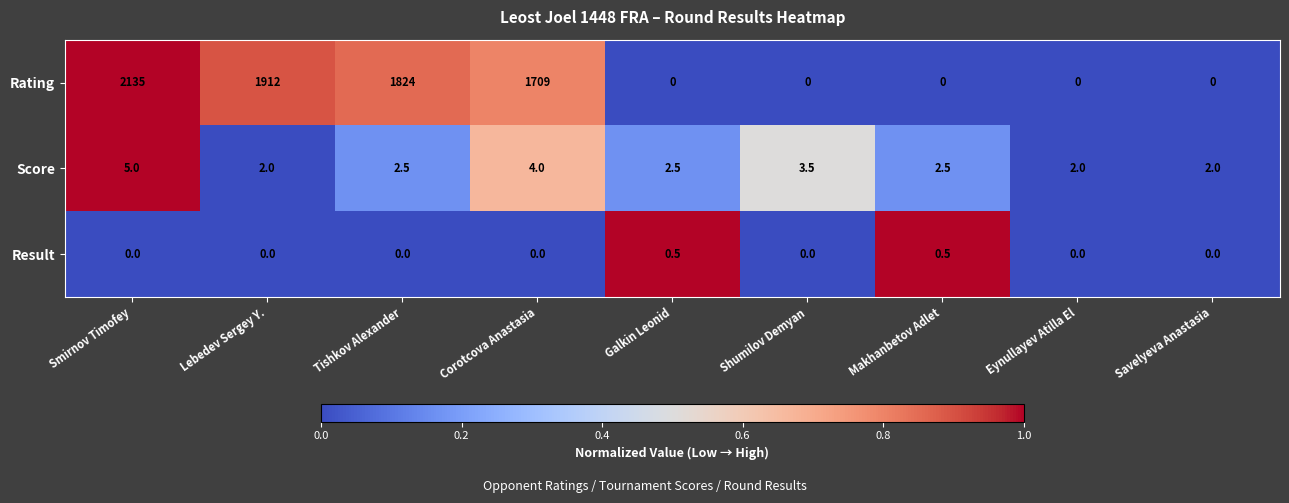

List the series in order of their peak value, lowest first.

Result, Score, Rating